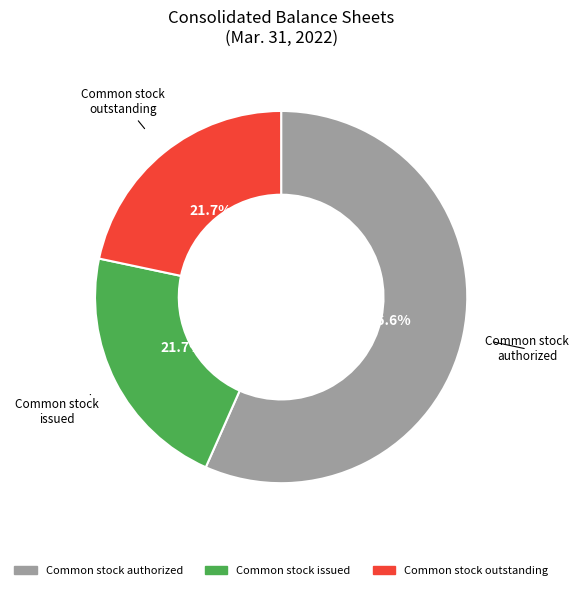

Does any single category account for the majority?

Yes